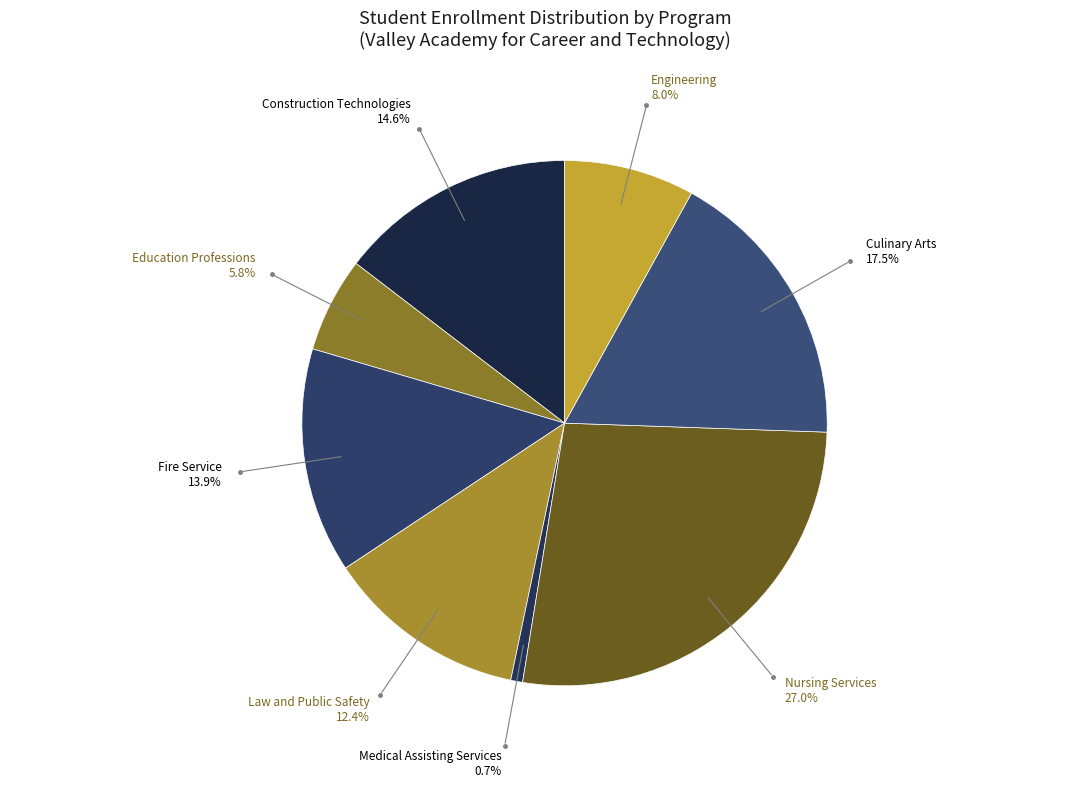

What percentage is the Fire Service slice, to the nearest percent?

14%